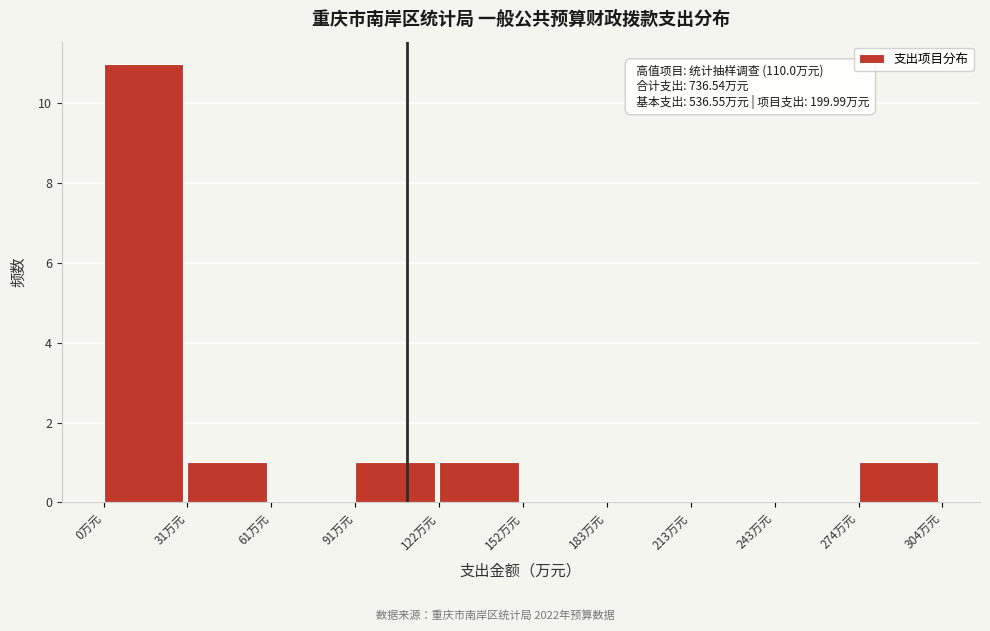

Over which range of the x-axis is the bar tallest?

0 to 30